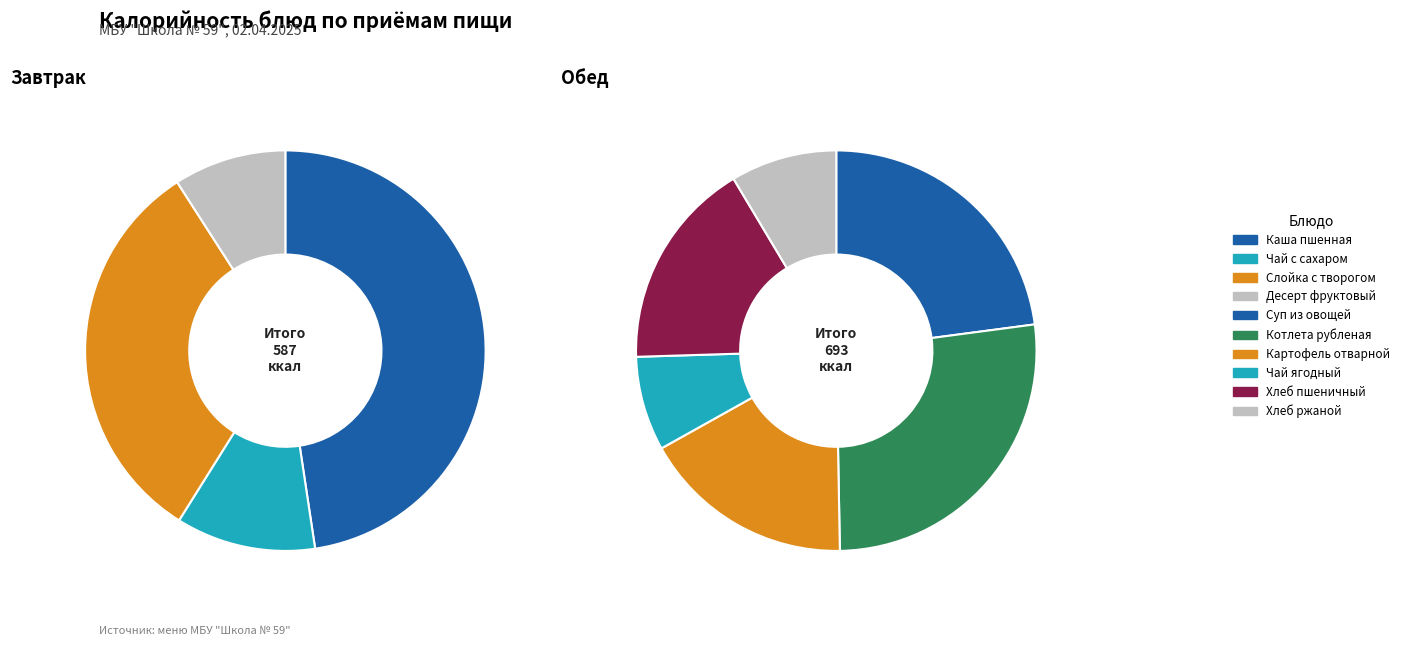

What is the smallest slice in the pie chart?

Чай ягодный